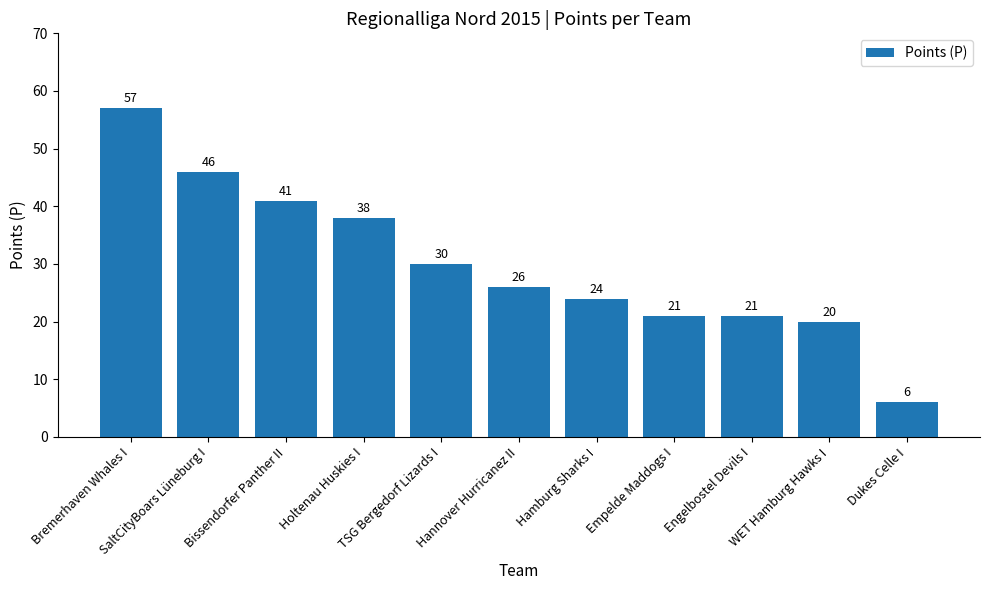

What is the smallest value displayed?

6